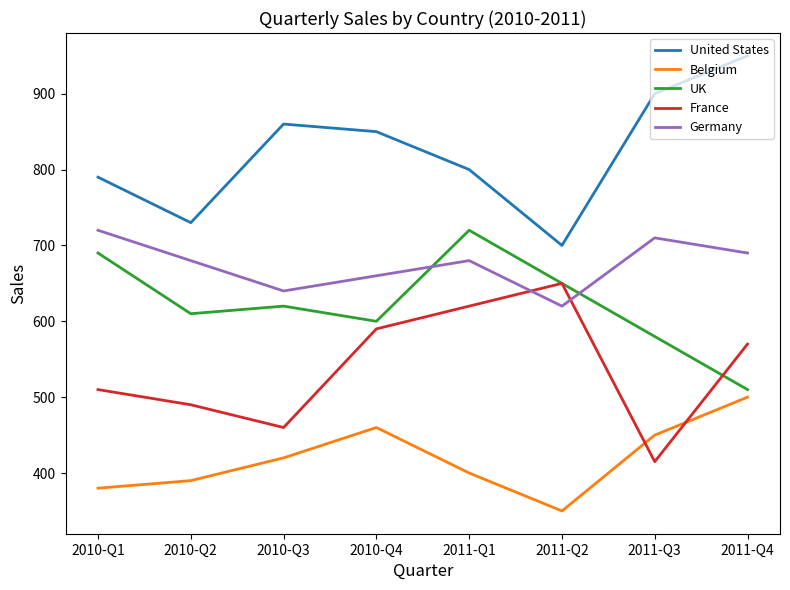

True or false: United States and UK cross at least once.

False